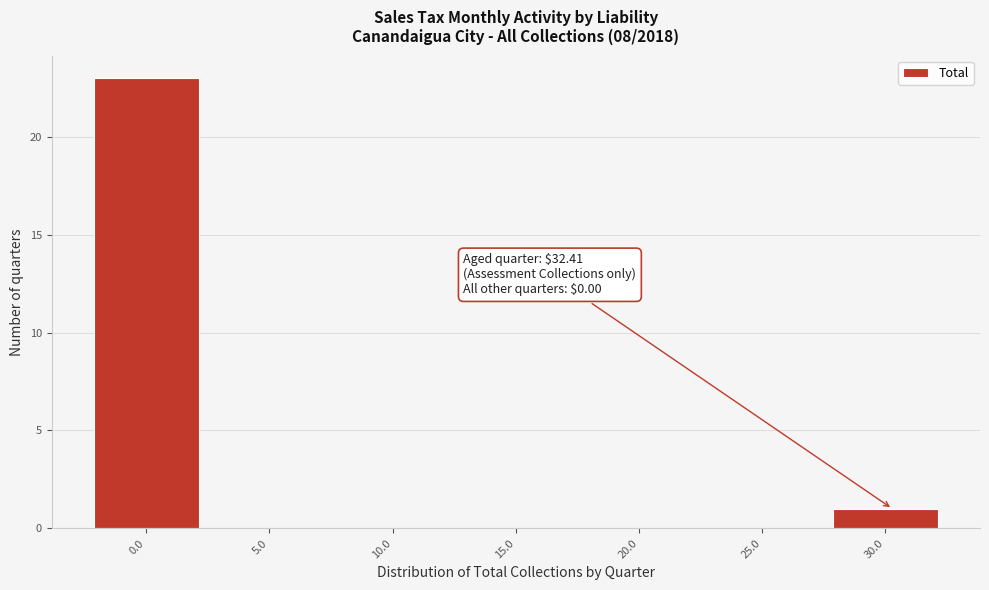

Reading left to right, extract all data points from this chart.

0.0=23	5.0=0	10.0=0	15.0=0	20.0=0	25.0=0	30.0=1